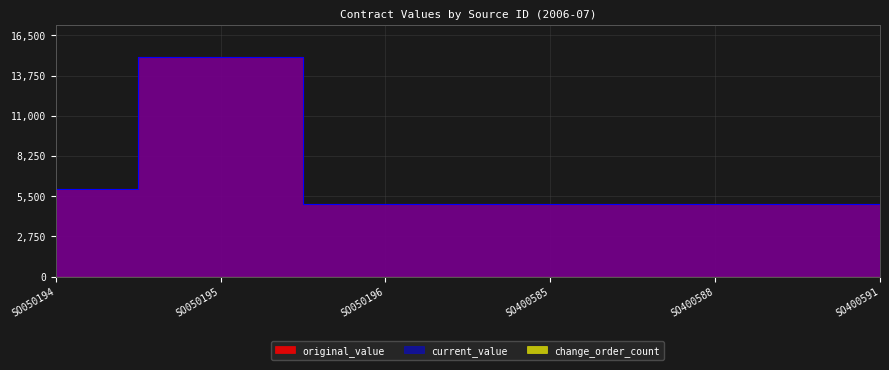

Which category has the highest value in the current_value series?

SO050195